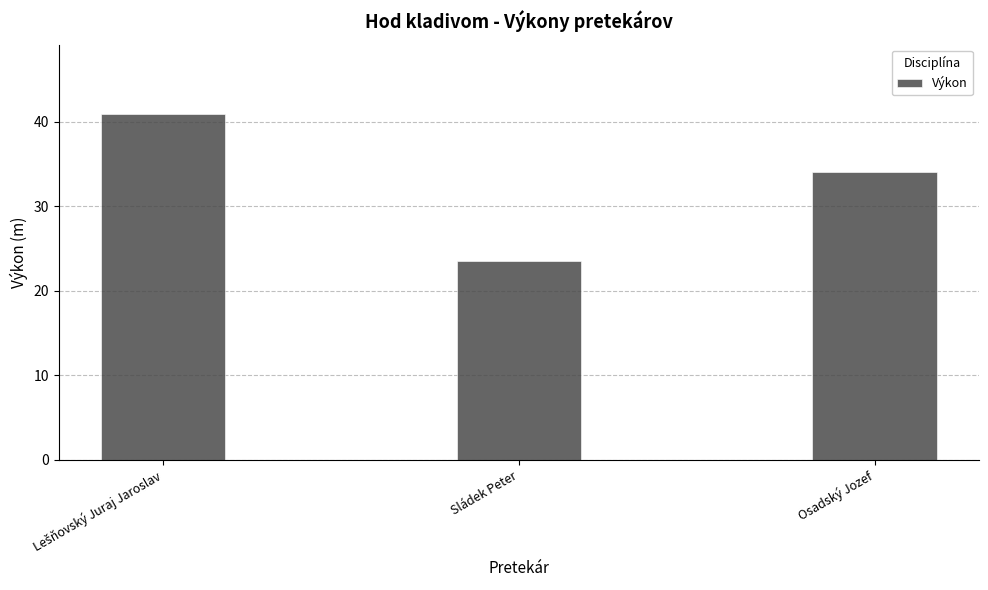

What is the difference between the maximum and minimum values?

17.4